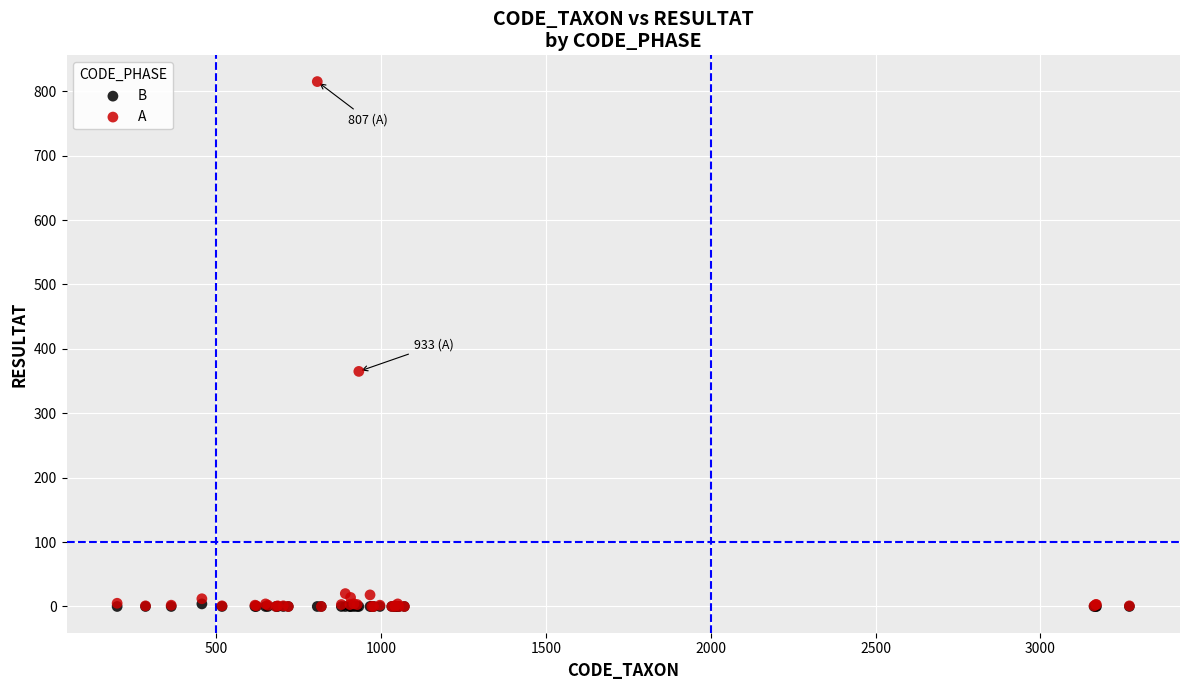

What are all the series names shown in the legend?

B, A